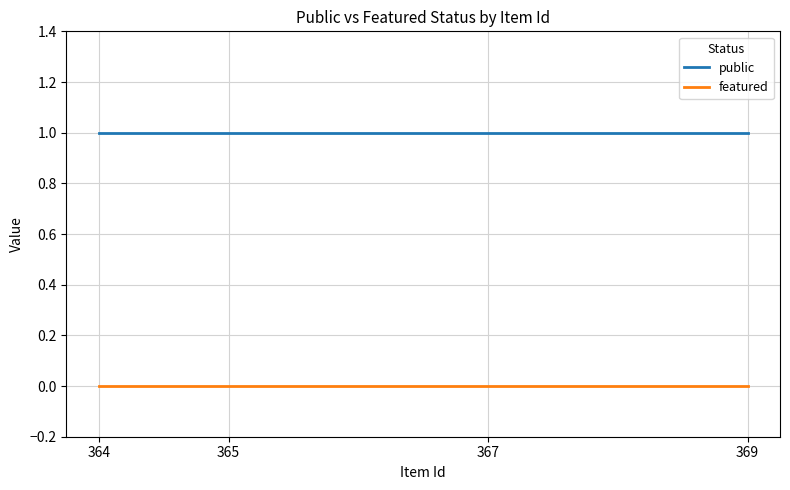

What is the total value across all series at 364?

1